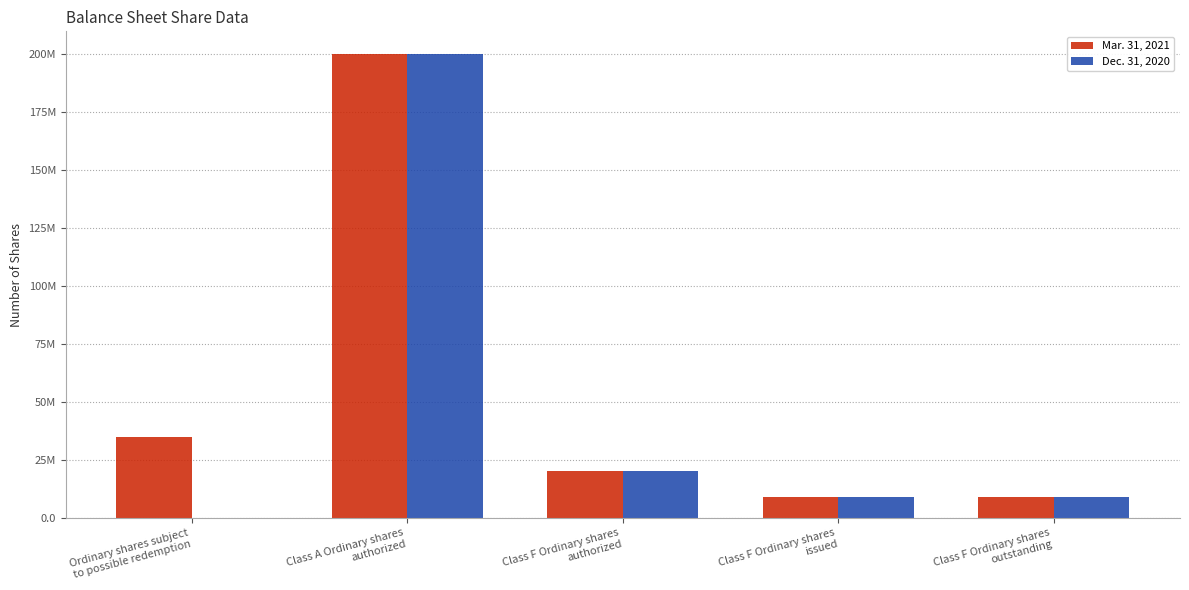

Are the bars horizontal?

No